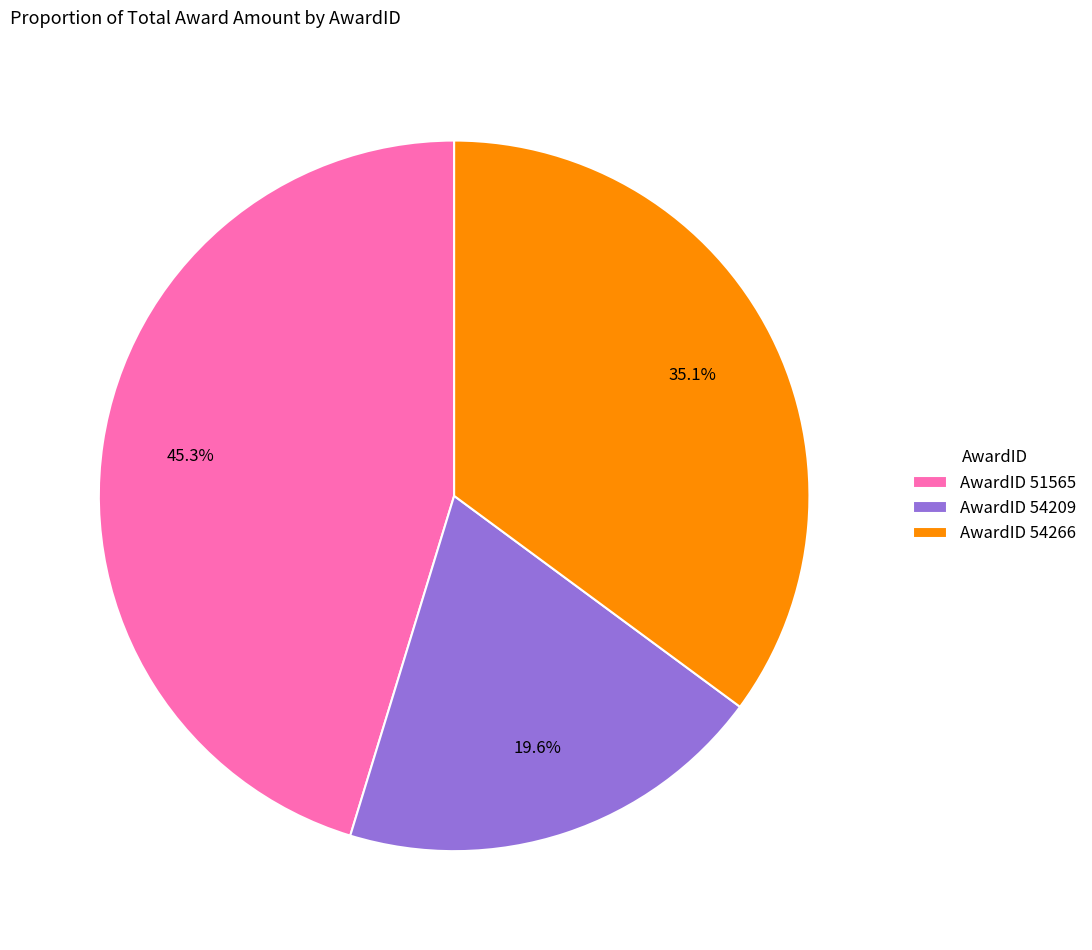

Is there any slice that represents more than half of the pie?

No